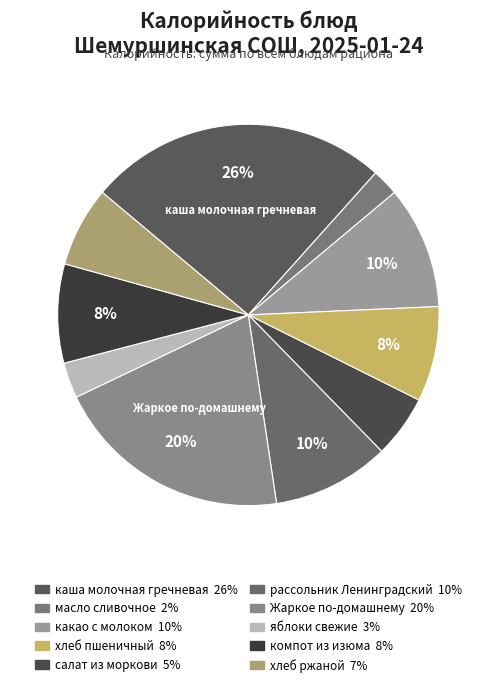

What percentage is the салат из моркови slice, to the nearest percent?

5%